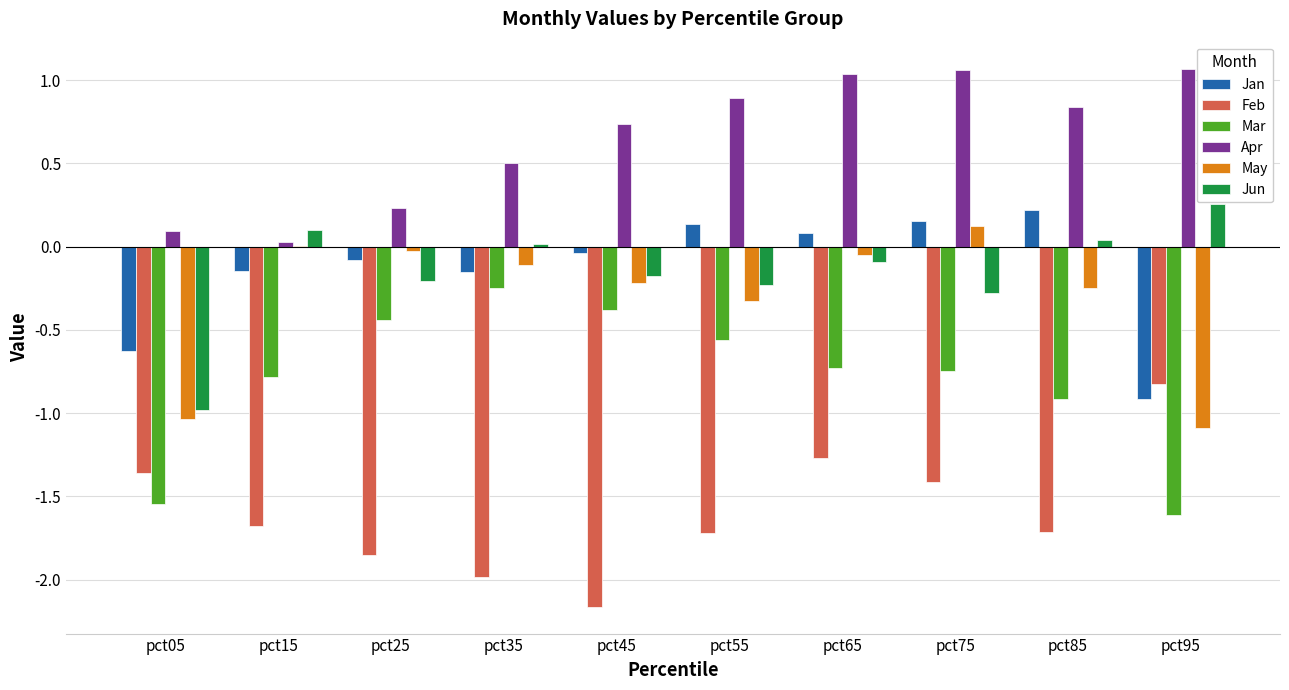

Is it true that May equals 0.1 at pct75?

True